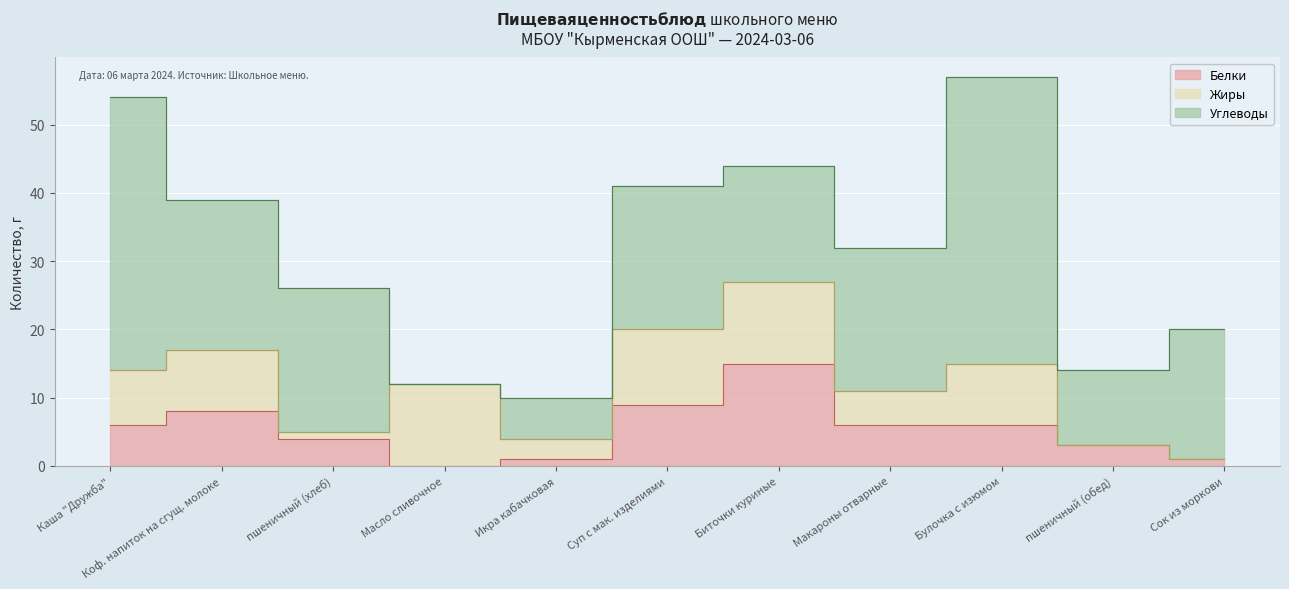

Where is the first local minimum for Углеводы?

Масло сливочное